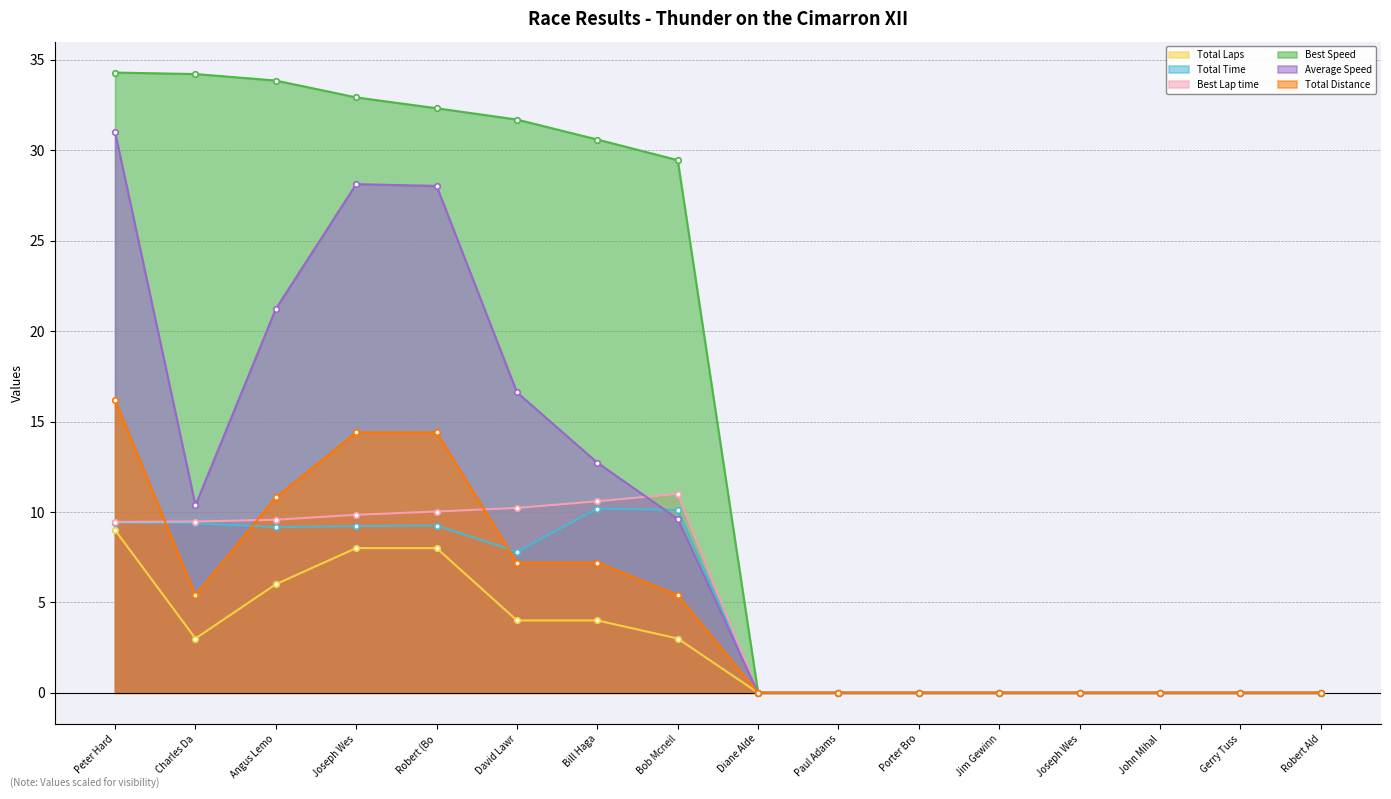

What is the difference between the second highest and second lowest values in the Total Laps series?

8.0